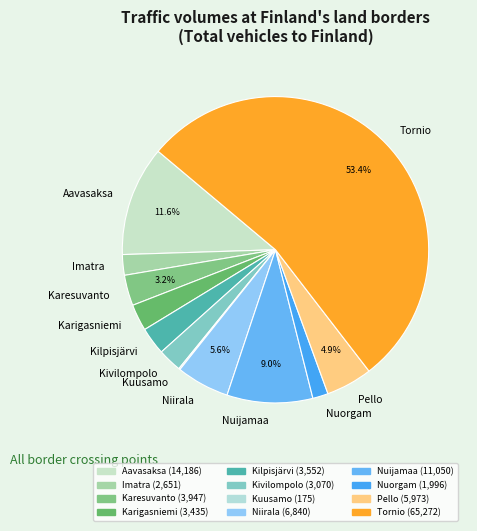

Do Tornio and Kivilompolo together represent more than half of the pie?

Yes